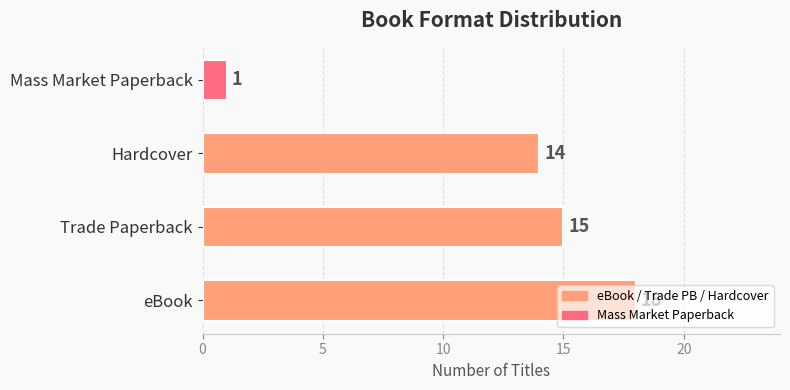

The chart shows a value of 27 at eBook. True or false?

False